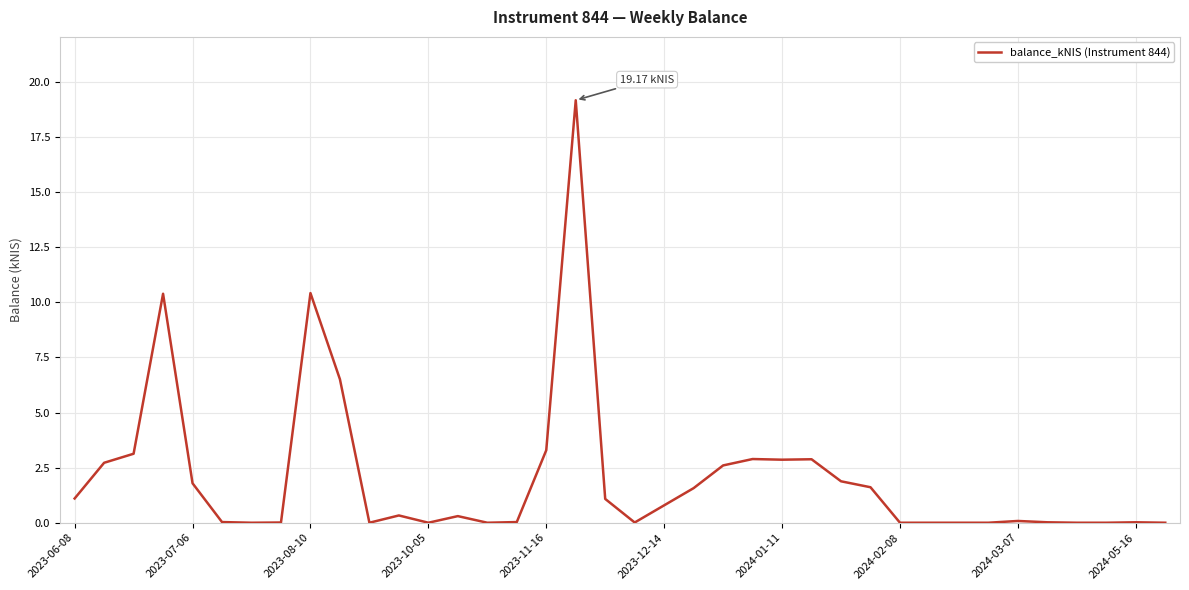

How many lines are shown in the chart?

1